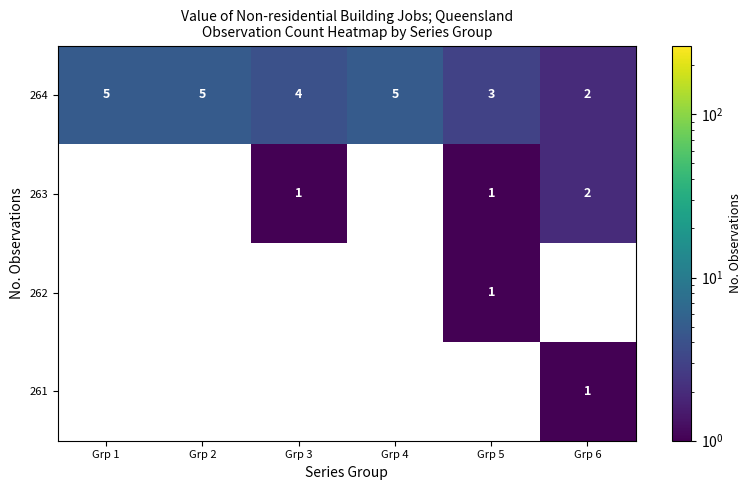

True or false: 262 has a value of 1 at Grp 5.

True